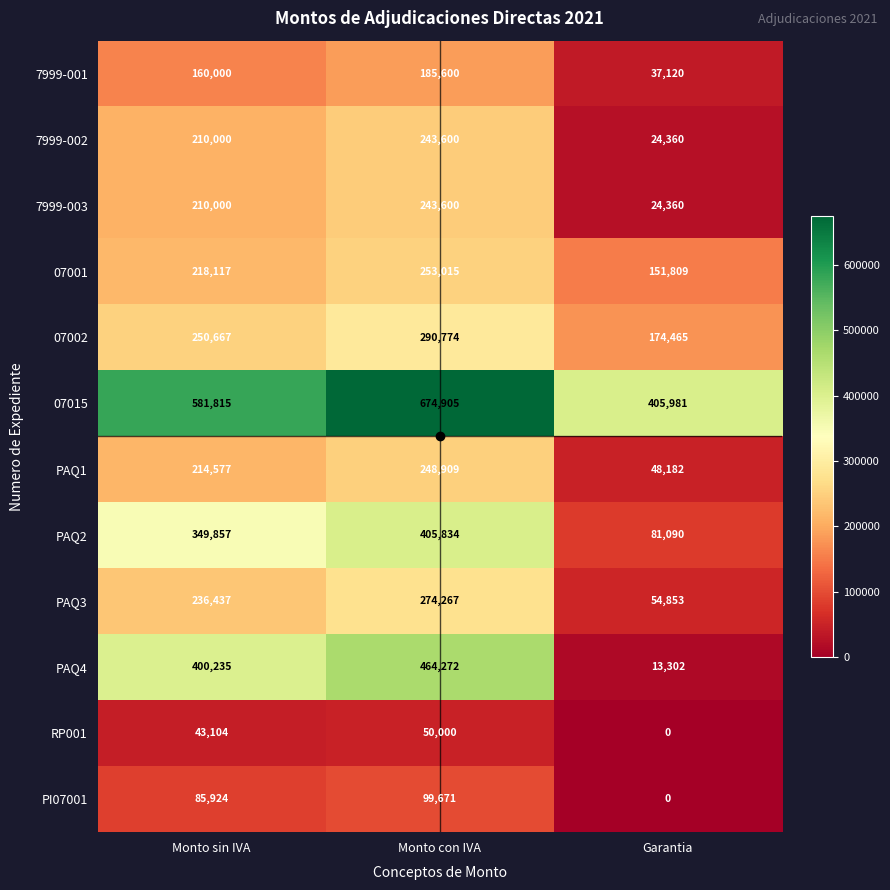

What is the average value of the PAQ4 series?

292603